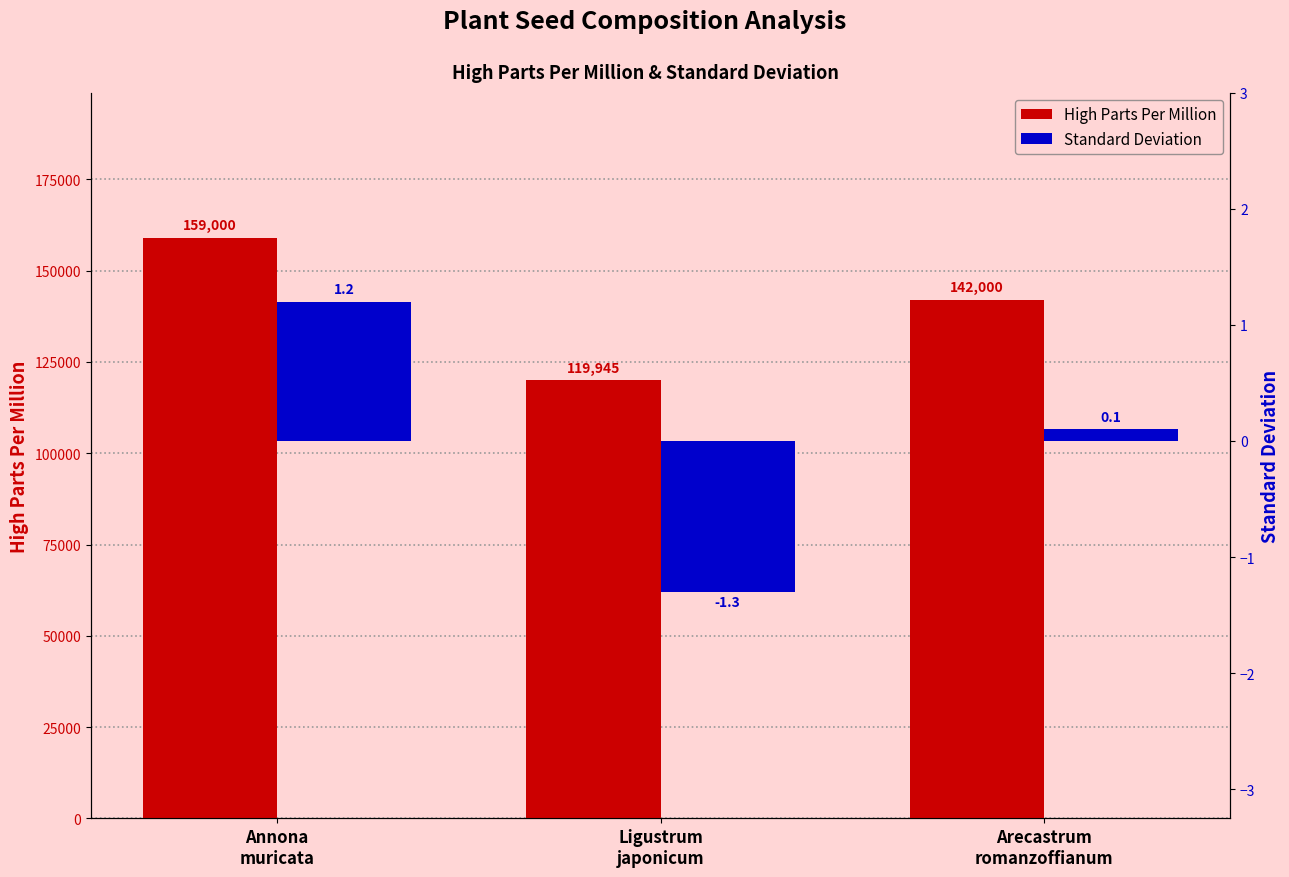

Which label corresponds to the largest value in the chart?

Annona
muricata